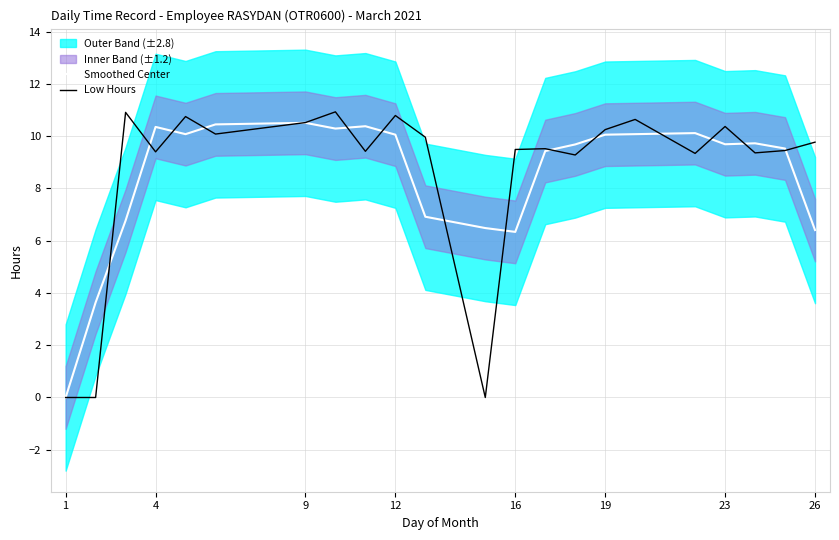

Which series has the widest spread of values?

Low Hours